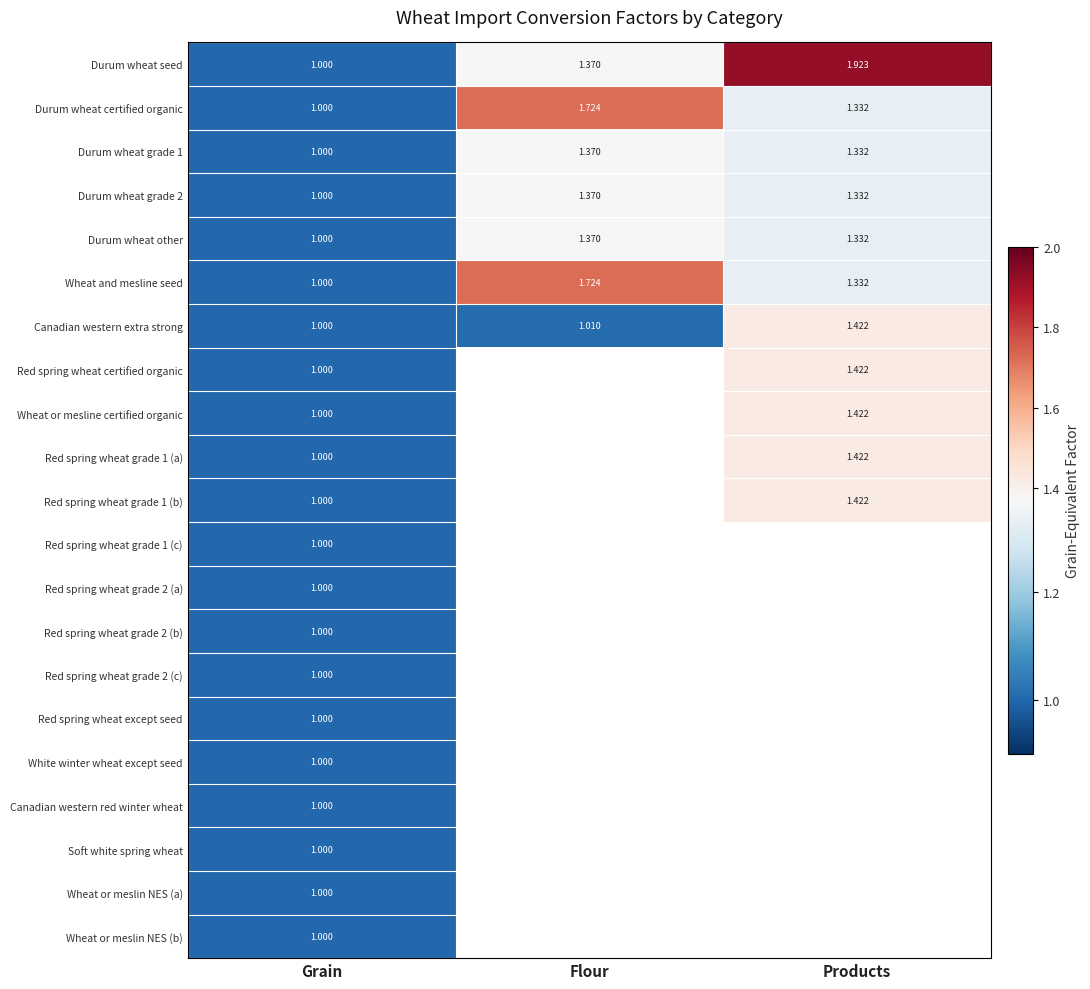

List the labels in order of Durum wheat seed value, largest first.

Products, Flour, Grain